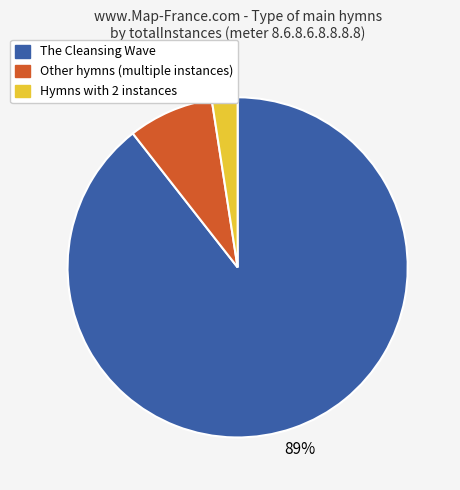

To the nearest percent, what portion does Hymns with 2 instances represent?

2%